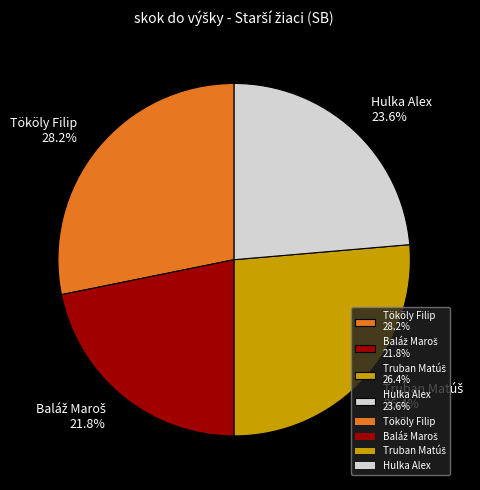

How many slices are in this pie chart?

4